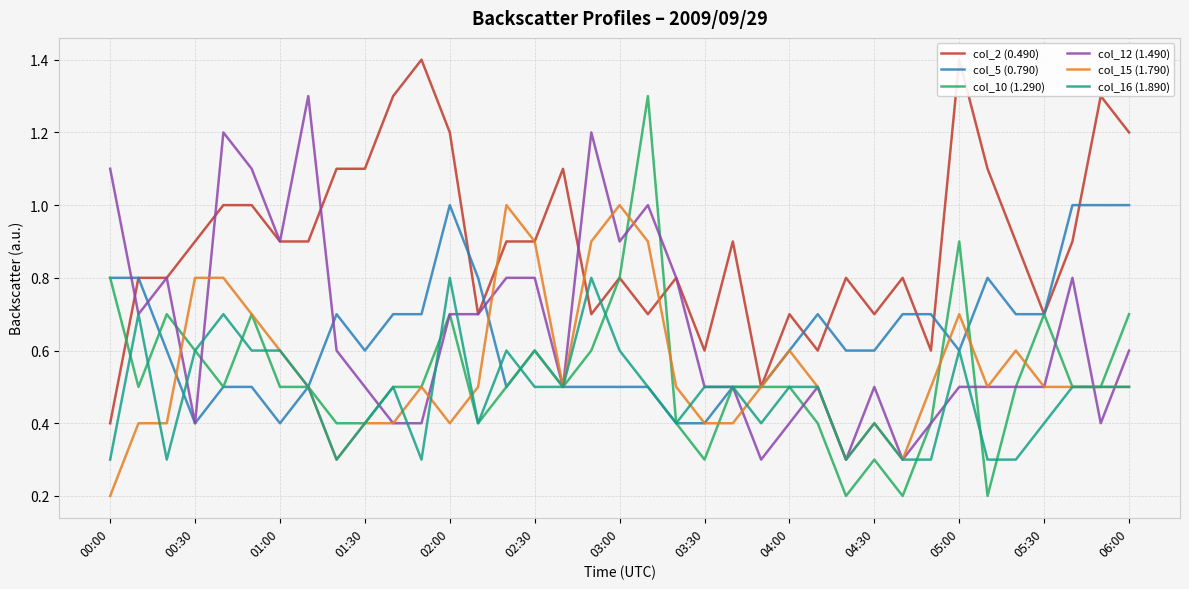

After their last crossing, which series has the higher values: col_10 (1.290) or col_2 (0.490)?

col_2 (0.490)